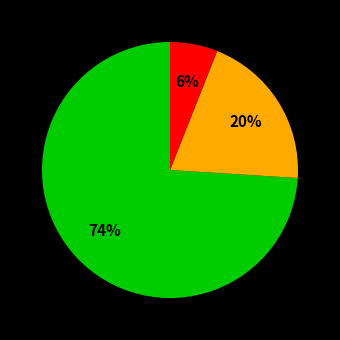

Does any single category account for the majority?

Yes